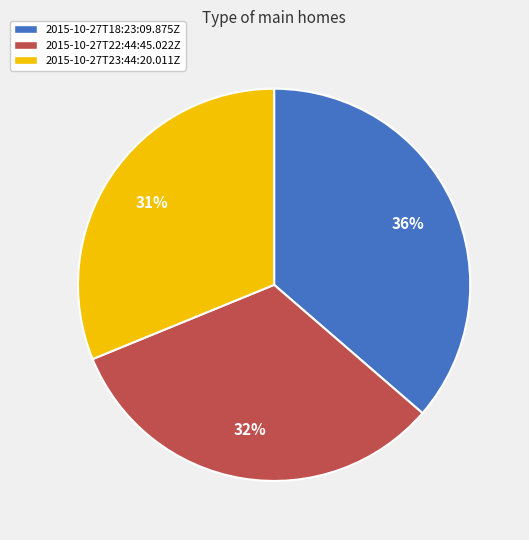

What is the ratio of the value at 2015-10-27T23:44:20.011Z to the value at 2015-10-27T18:23:09.875Z?

0.9